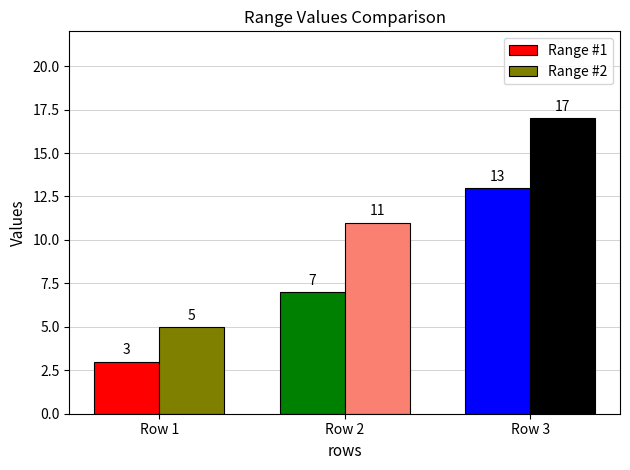

Between Row 1 and Row 2, which series saw the biggest shift?

Range #2